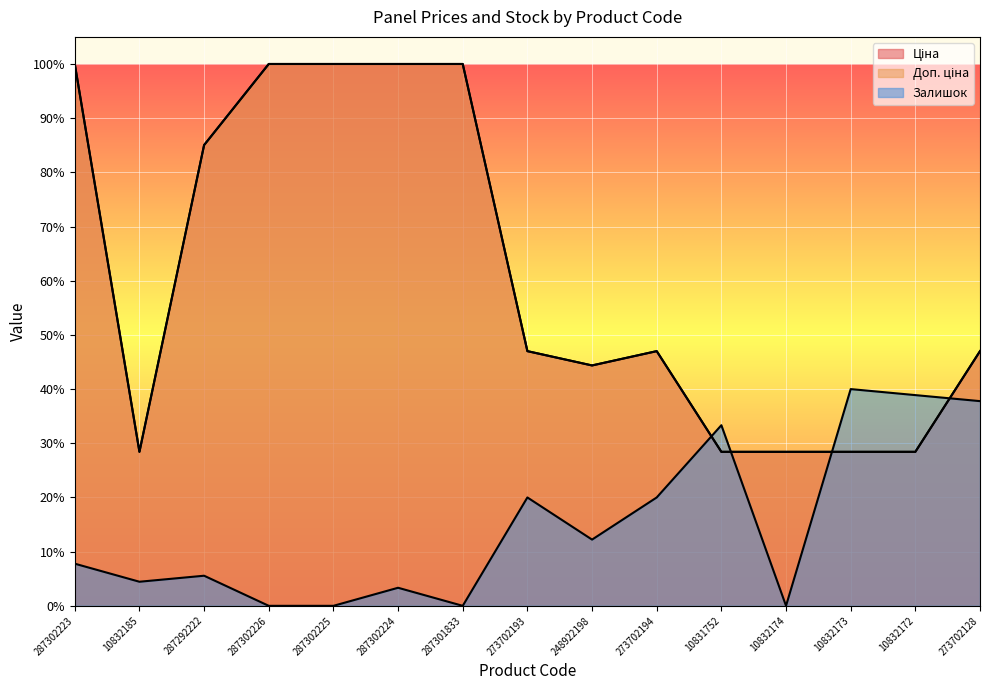

True or false: Залишок and Доп. ціна intersect in this chart.

True